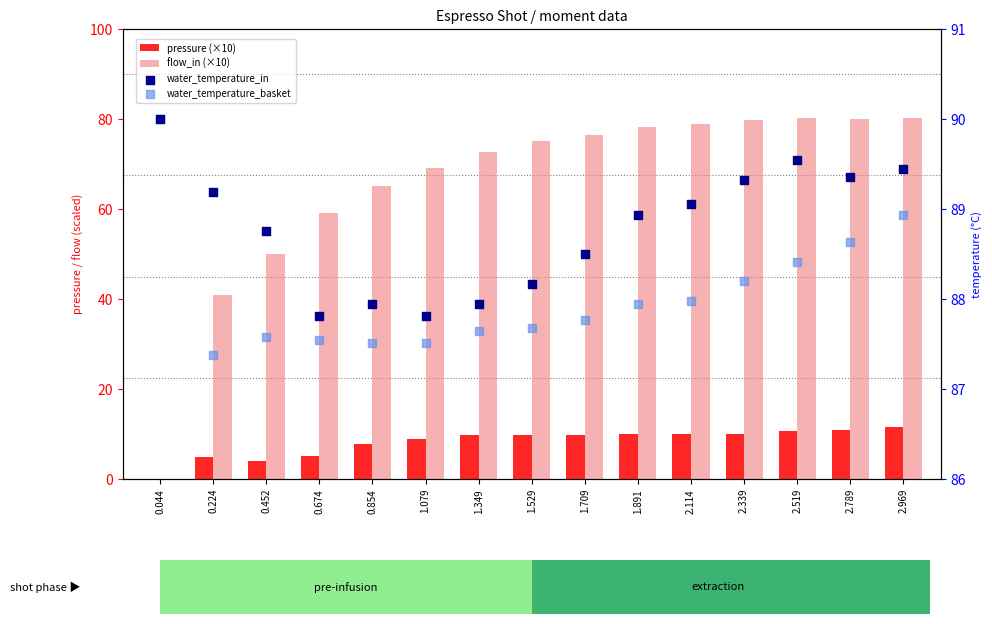

At how many categories does at least one series exceed 42?

15